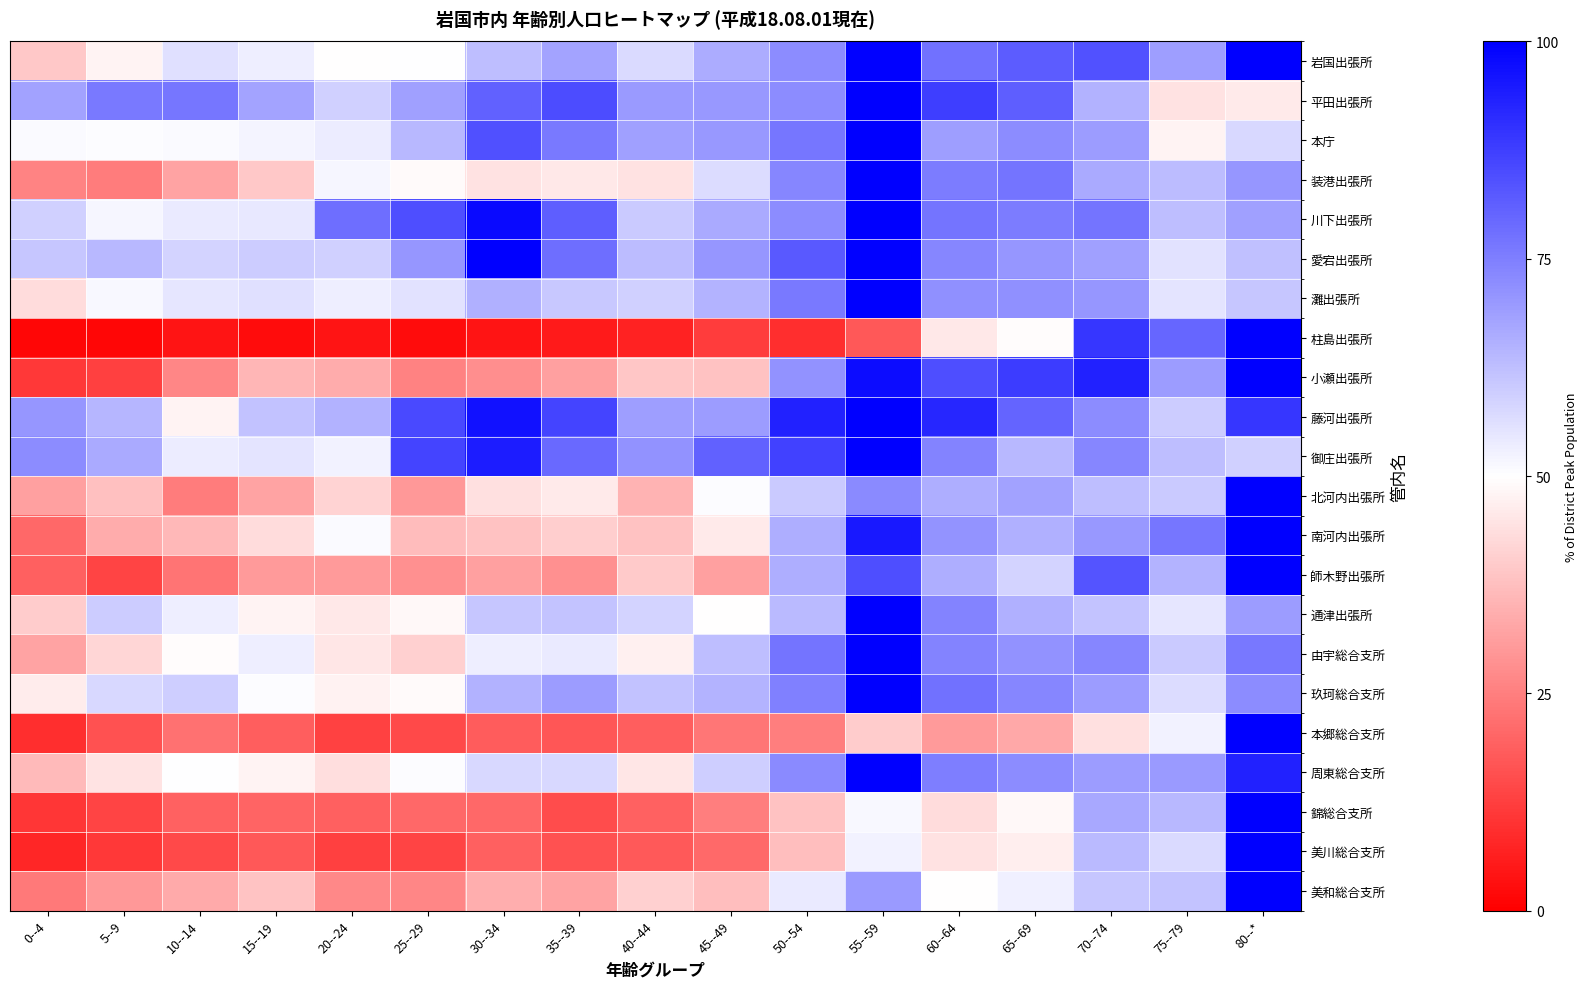

What is the difference between the highest and lowest values at 75--79?

35.7